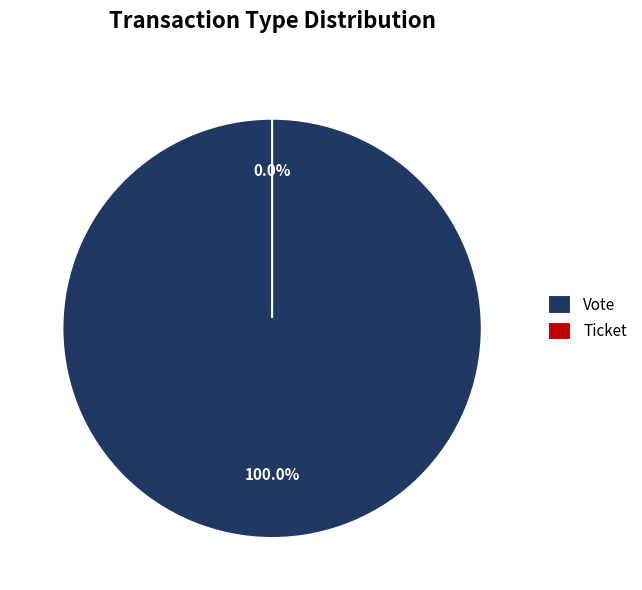

The Ticket slice represents 8% of the pie. True or false?

False